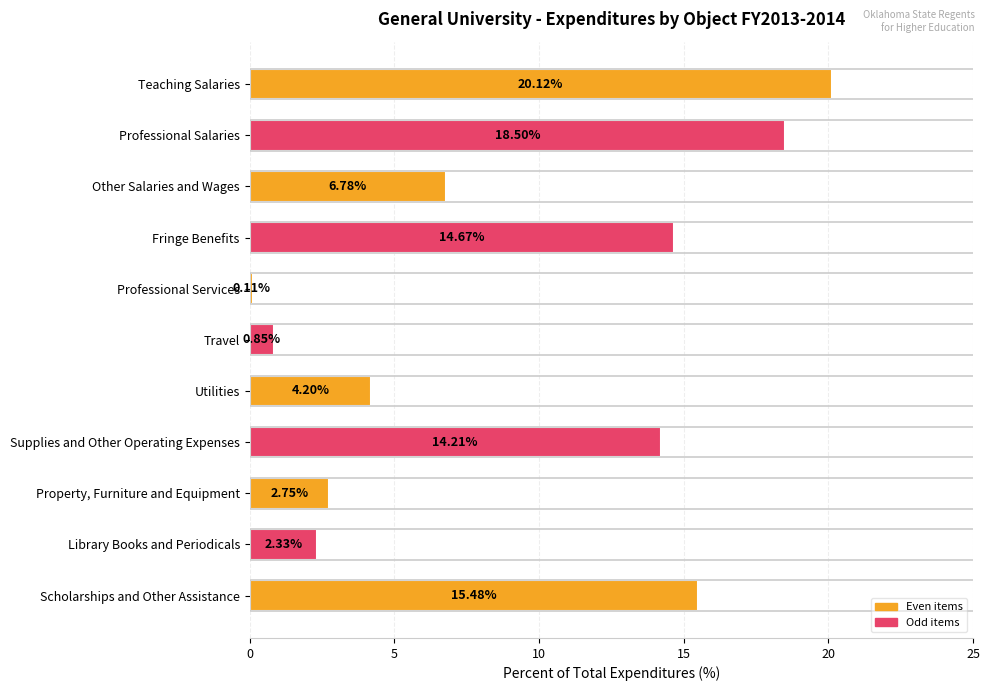

At which category does the chart reach its peak across all series?

Teaching Salaries